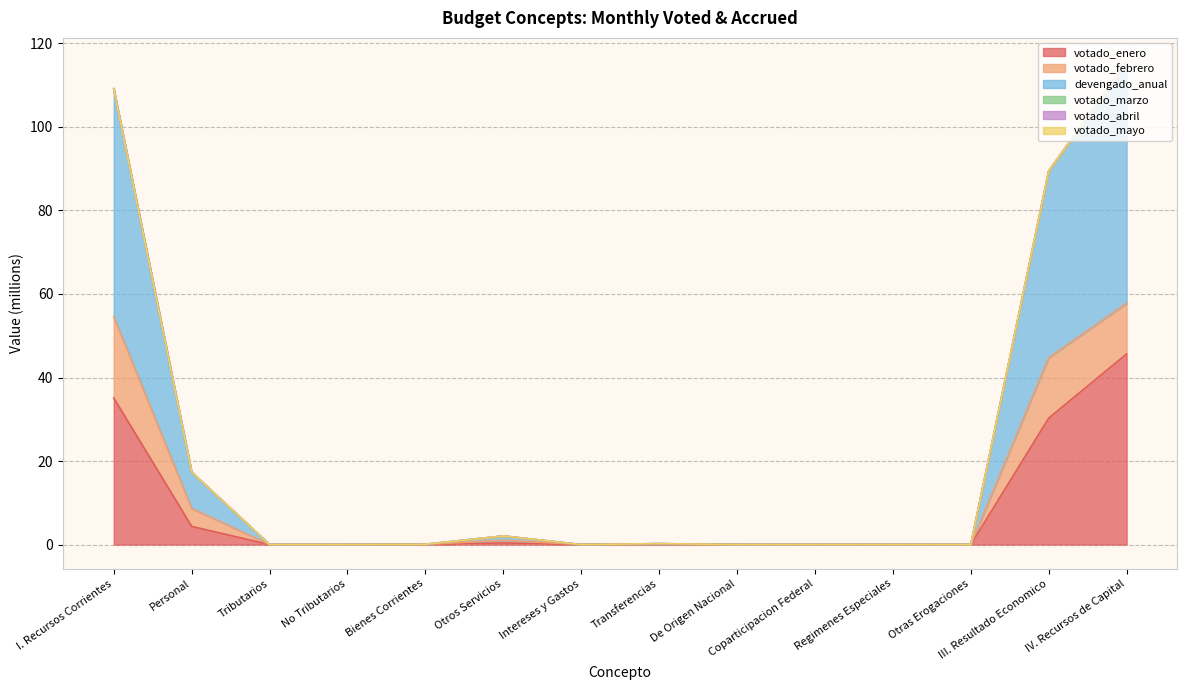

Reading left to right, transcribe all the data shown in this chart.

votado_enero: 35.1	4.3	0.0	0.0	0.0	0.4	0.0	0.1	0.0	0.0	0.0	0.0	30.3	45.6
votado_febrero: 19.5	4.3	0.0	0.0	0.0	0.7	0.0	0.1	0.0	0.0	0.0	0.0	14.4	12.1
devengado_anual: 54.6	8.7	0.0	0.0	0.0	1.0	0.0	0.1	0.0	0.0	0.0	0.0	44.7	57.8
votado_marzo: 0.0	0.0	0.0	0.0	0.0	0.0	0.0	0.0	0.0	0.0	0.0	0.0	0.0	0.0
votado_abril: 0.0	0.0	0.0	0.0	0.0	0.0	0.0	0.0	0.0	0.0	0.0	0.0	0.0	0.0
votado_mayo: 0.0	0.0	0.0	0.0	0.0	0.0	0.0	0.0	0.0	0.0	0.0	0.0	0.0	0.0